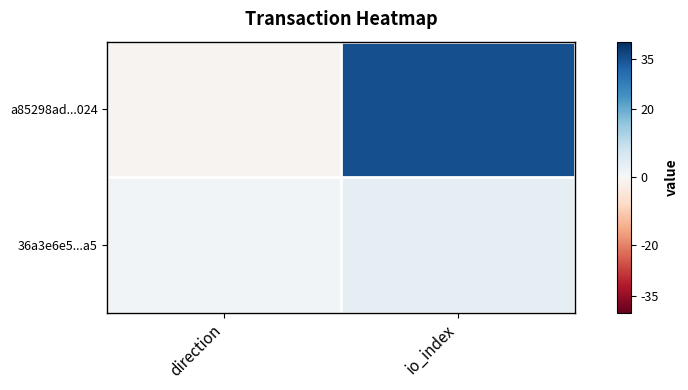

Rank the series at direction from highest to lowest value.

36a3e6e5...a5, a85298ad...024